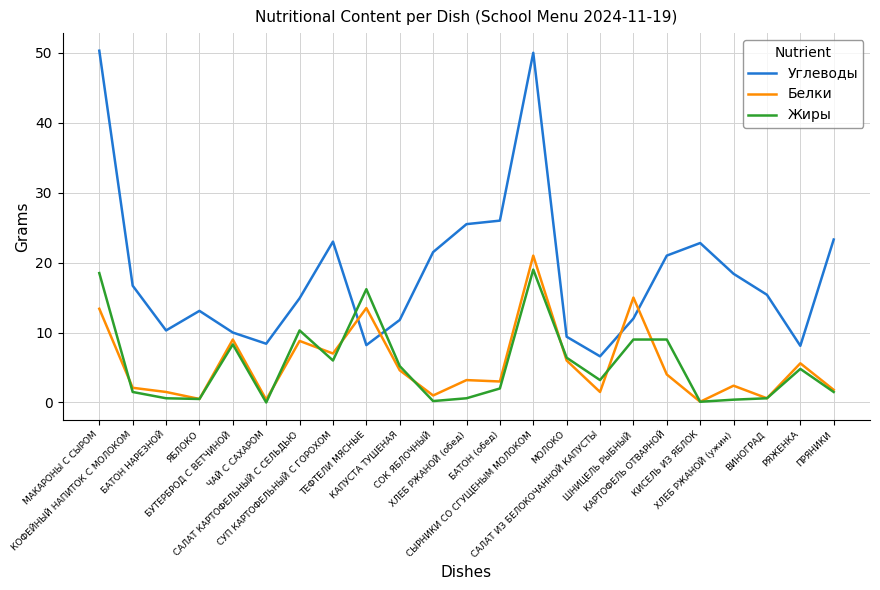

Which series has the largest total across all categories?

Углеводы